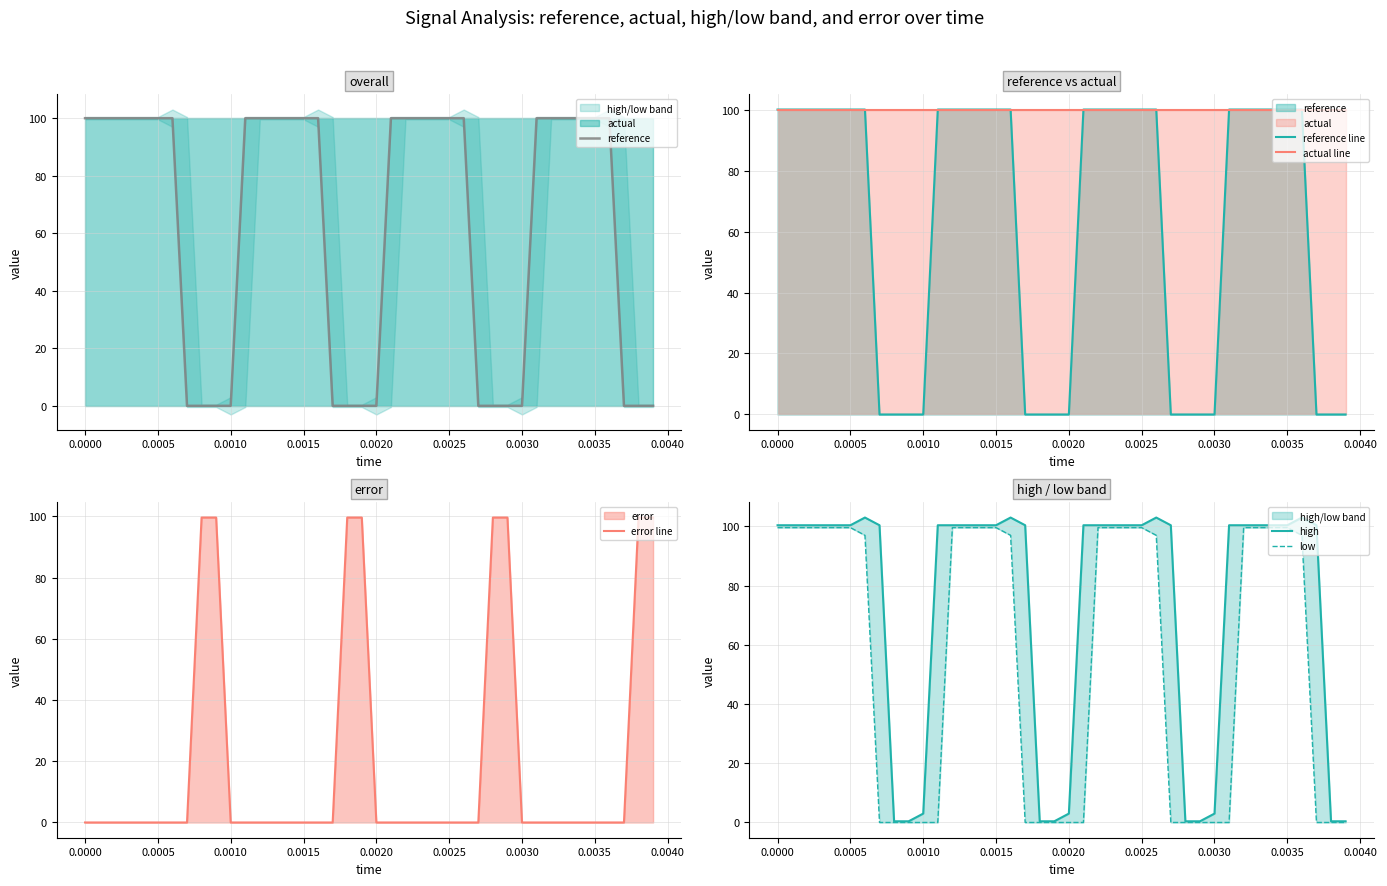

After their last crossing, which series has the higher values: reference or error line?

error line